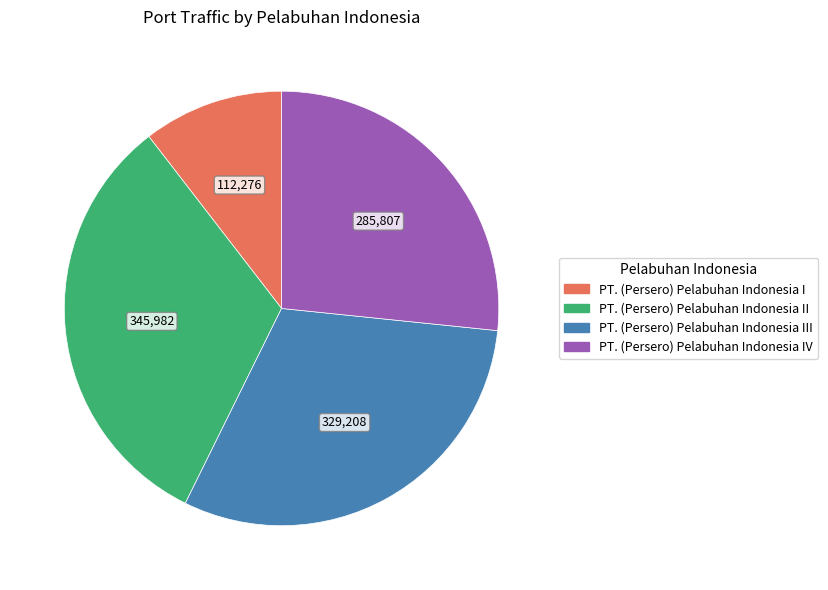

Does any single category account for the majority?

No